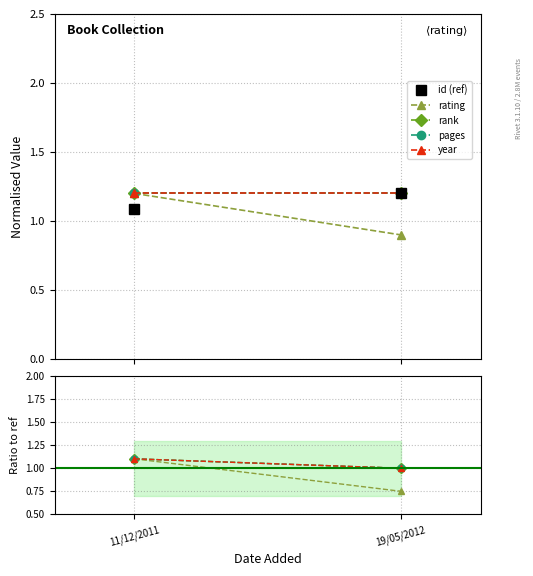

What are all the series names shown in the legend?

id (ref), rating, rank, pages, year